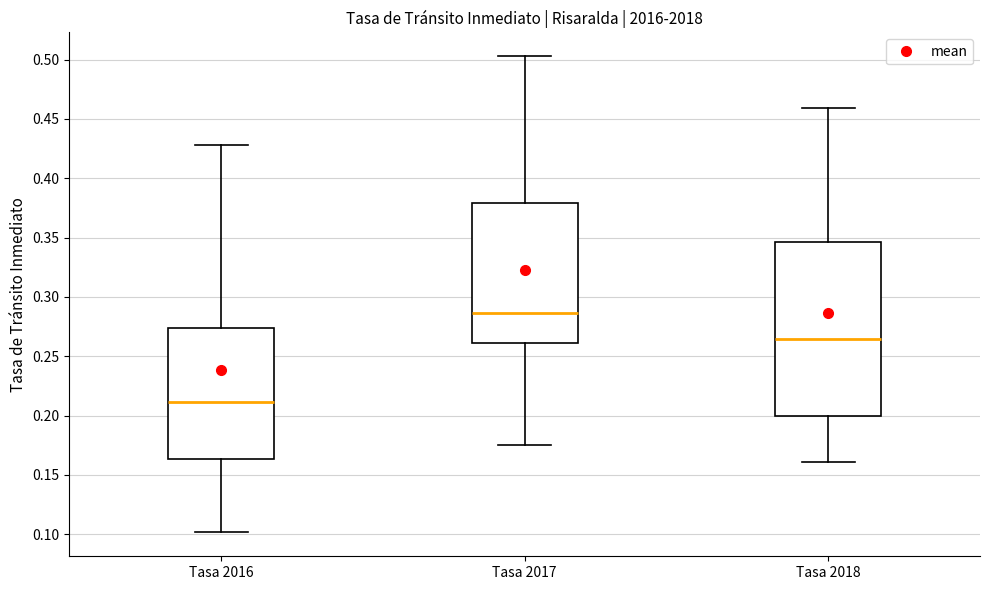

Reading left to right, read every box against the y-axis: the position of its median line, the range the box covers, and the ends of its whiskers. The values are not printed on the chart, so give them approximately, as read against the axis.

Tasa 2016: median 0.210, box 0.165 to 0.275, whiskers 0.100 to 0.430
Tasa 2017: median 0.285, box 0.260 to 0.380, whiskers 0.175 to 0.505
Tasa 2018: median 0.265, box 0.200 to 0.345, whiskers 0.160 to 0.460